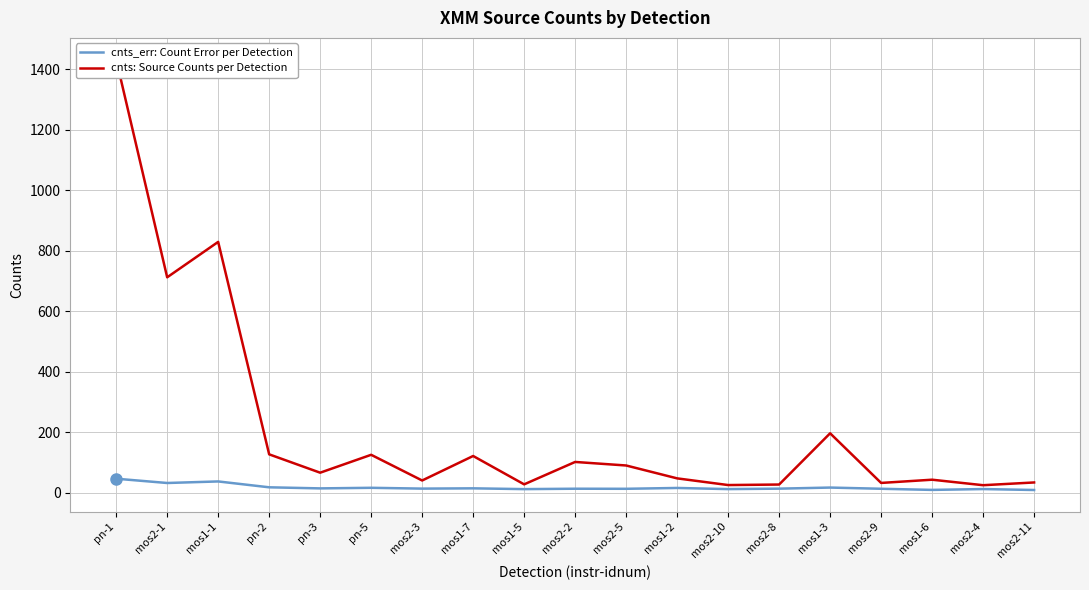

How many data points in cnts_err: Count Error per Detection are less than 14?

9